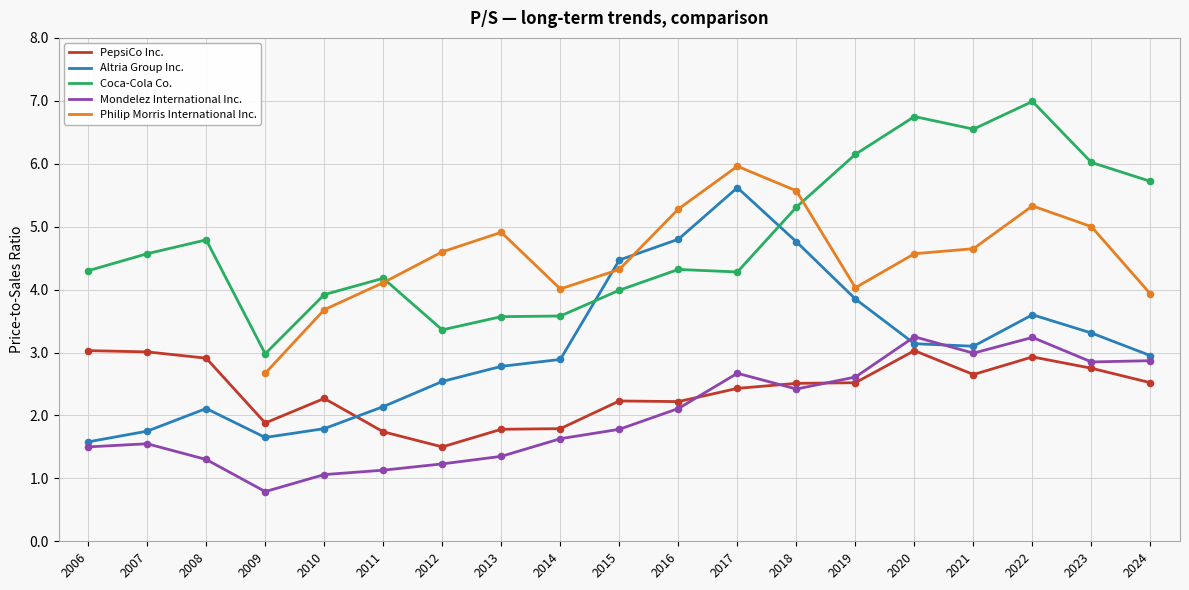

Is the value of PepsiCo Inc. at 2022 greater than the value of Philip Morris International Inc. at 2020?

No